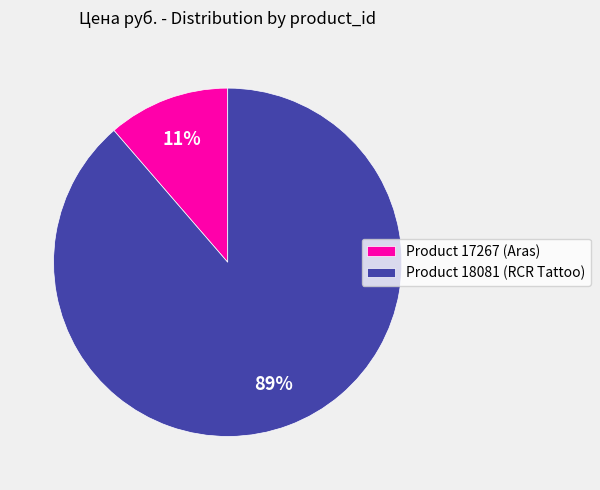

To the nearest percent, what is the average slice percentage?

50%